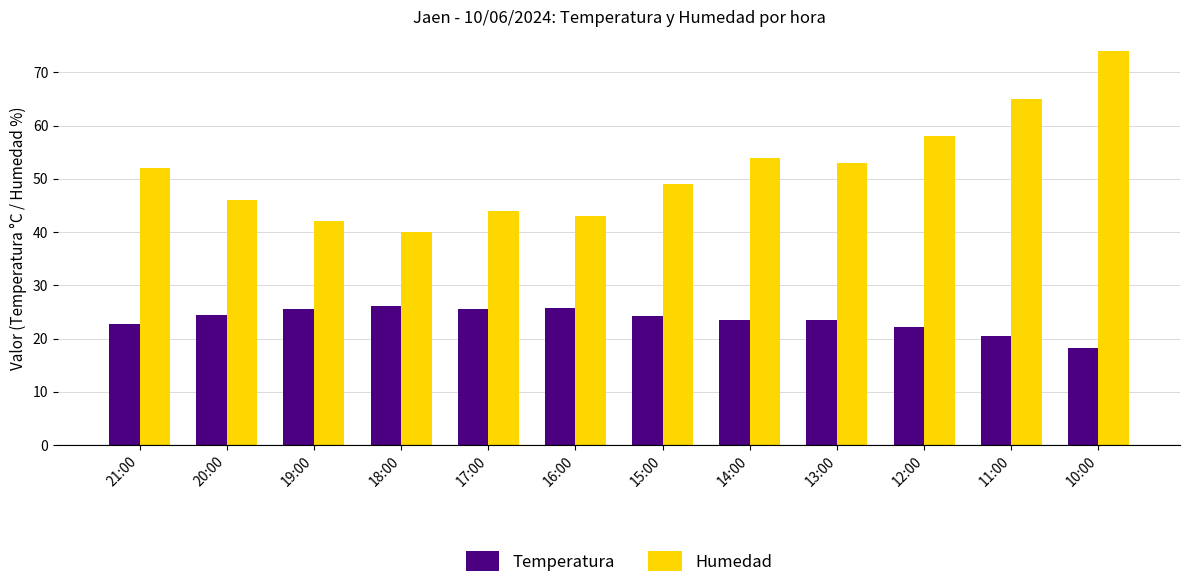

What position from the right is 18:00?

9